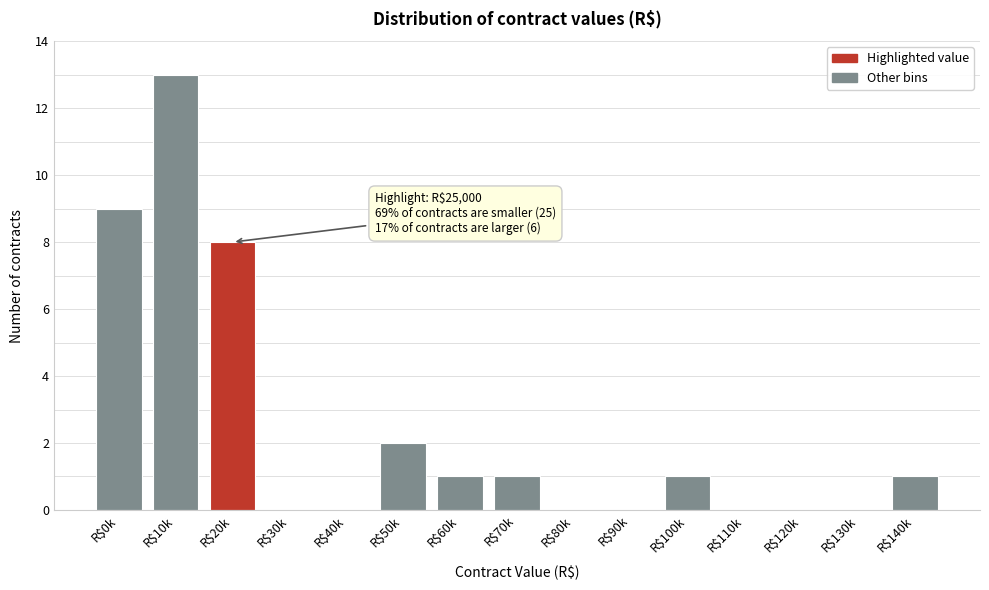

Is it true that the value at R$40k is 0?

True